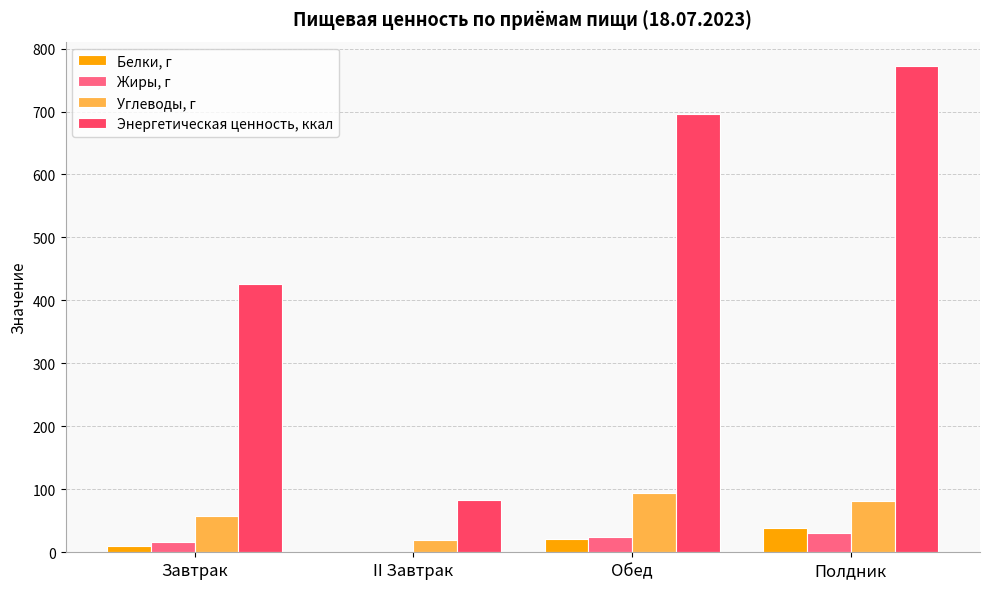

The Углеводы, г series shows 93.7 at Обед. True or false?

True